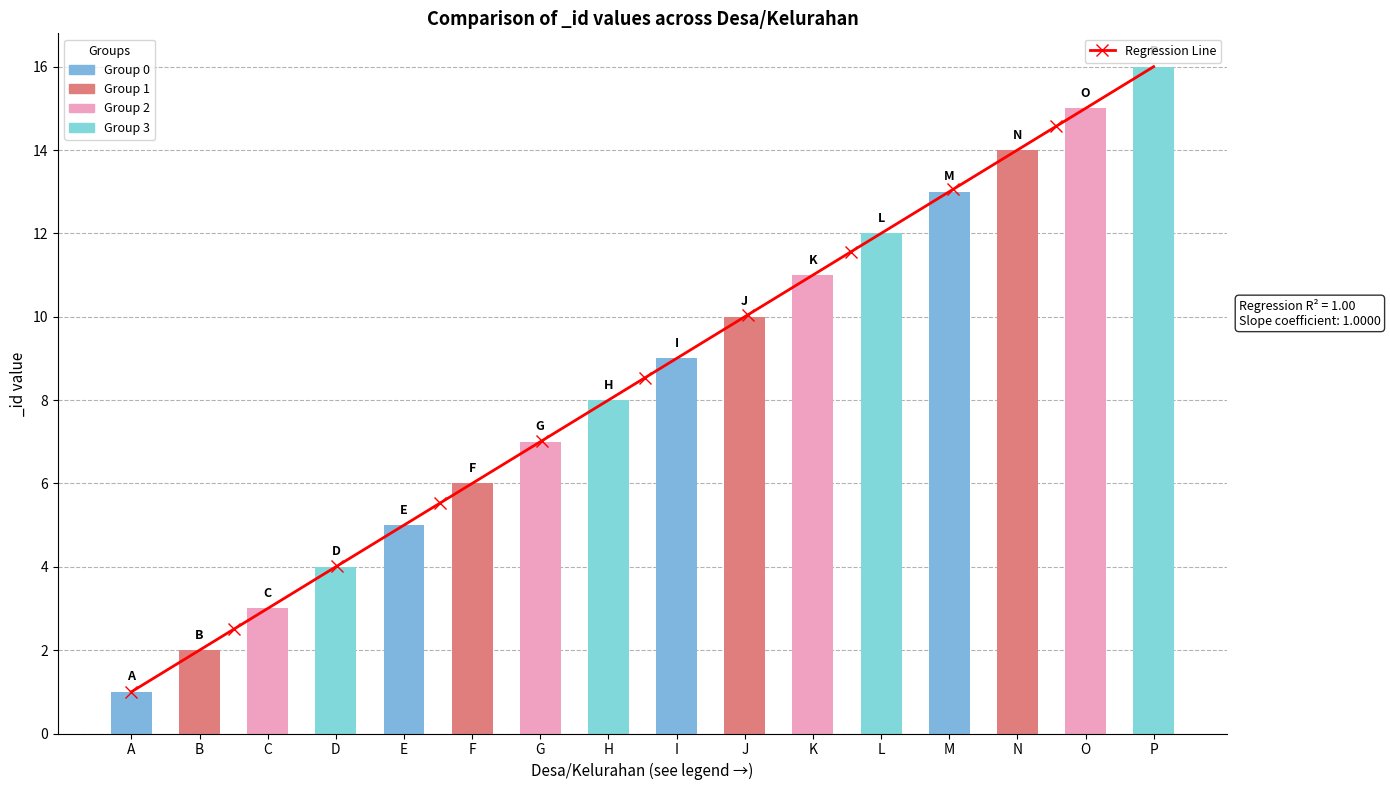

Reading left to right, transcribe all the data shown in this chart.

1	2	3	4	5	6	7	8	9	10	11	12	13	14	15	16